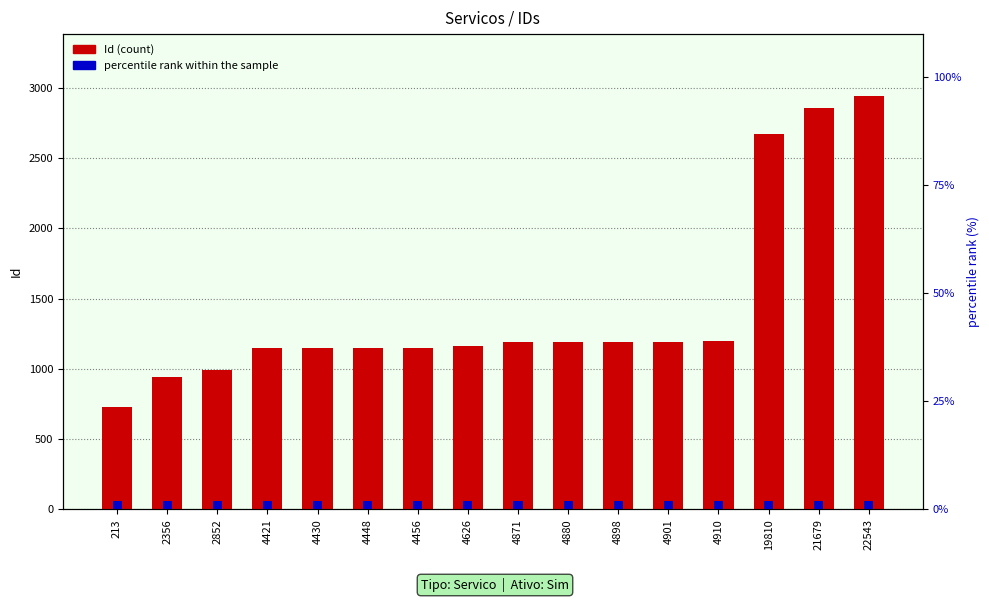

What is the average value of the percentile rank within the sample series?

2